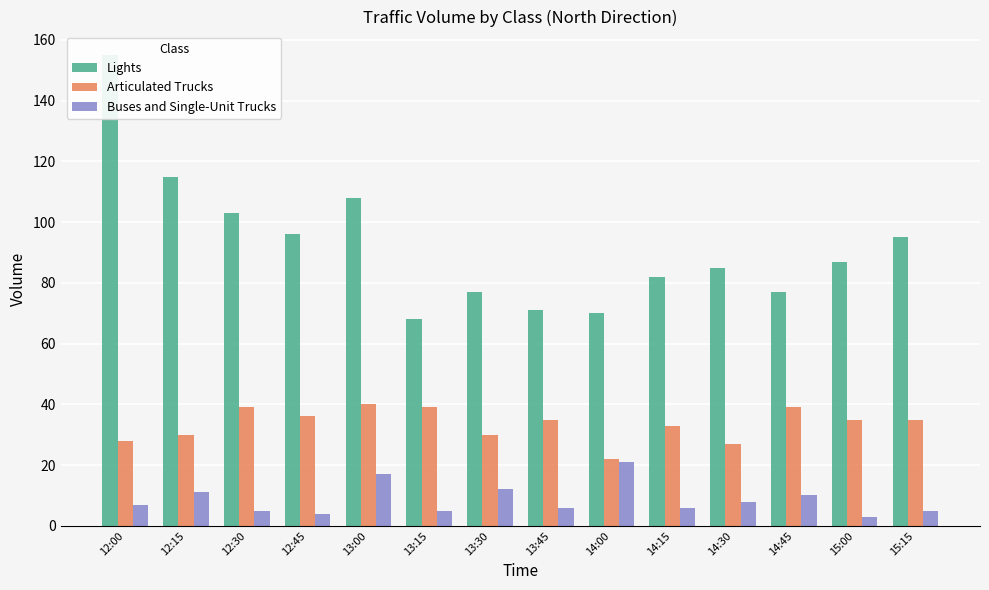

List the series in order of their peak value, lowest first.

Buses and Single-Unit Trucks, Articulated Trucks, Lights